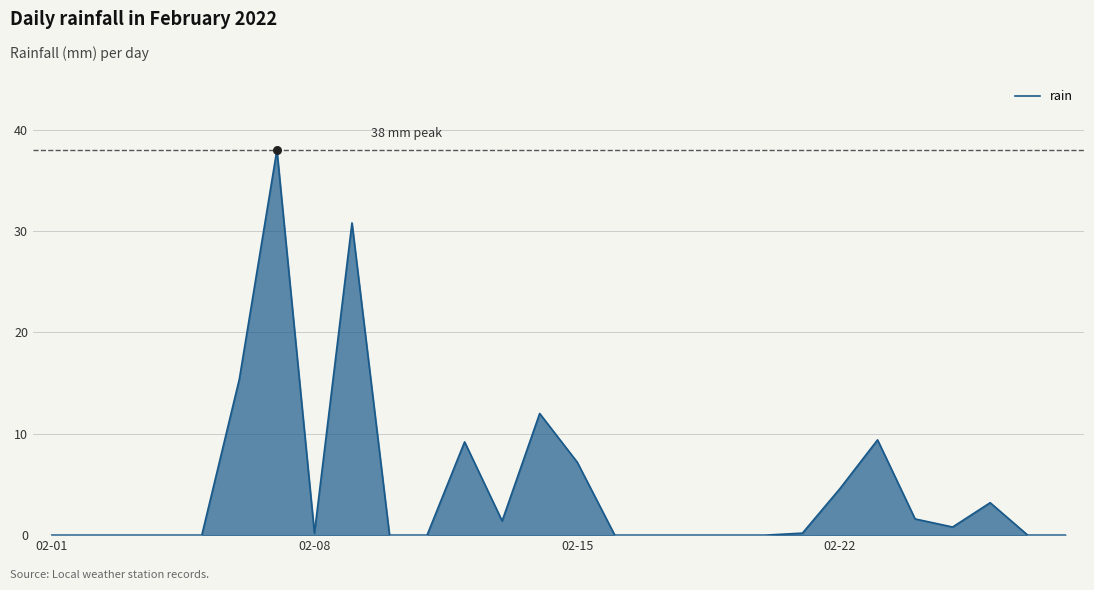

What is the difference between the maximum and minimum values?

38.0